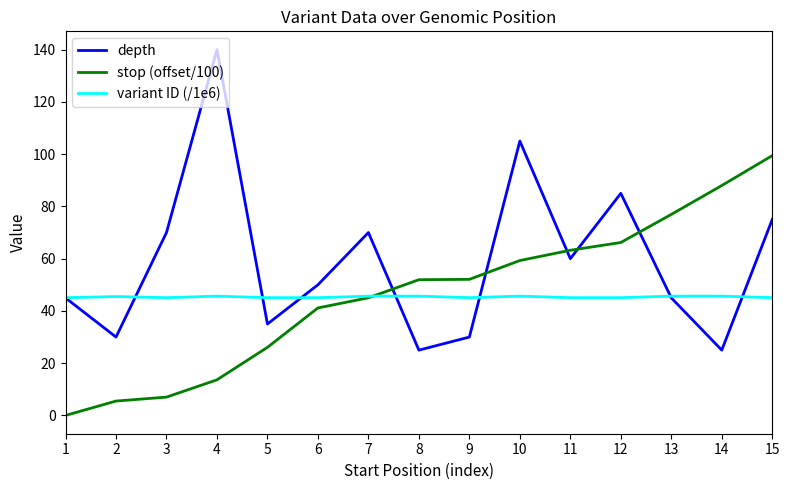

Rank the series at 11 from lowest to highest value.

variant ID (/1e6), depth, stop (offset/100)